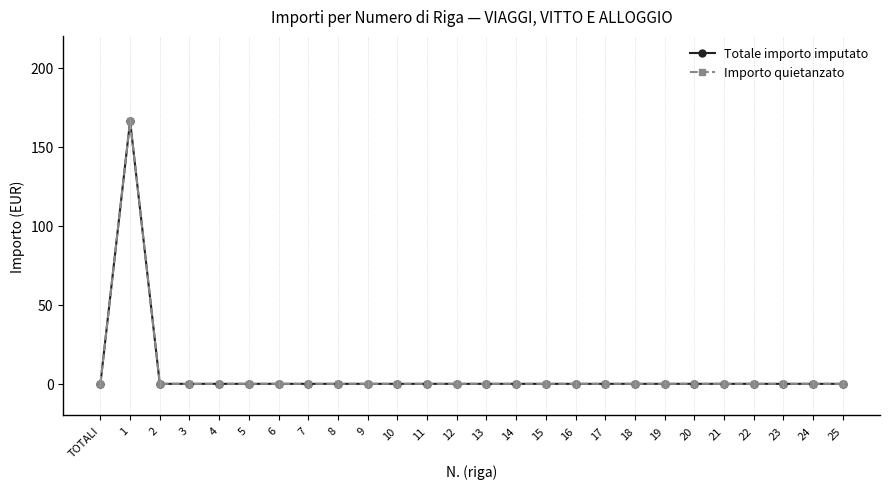

What is the label of the 18th point from the right?

8